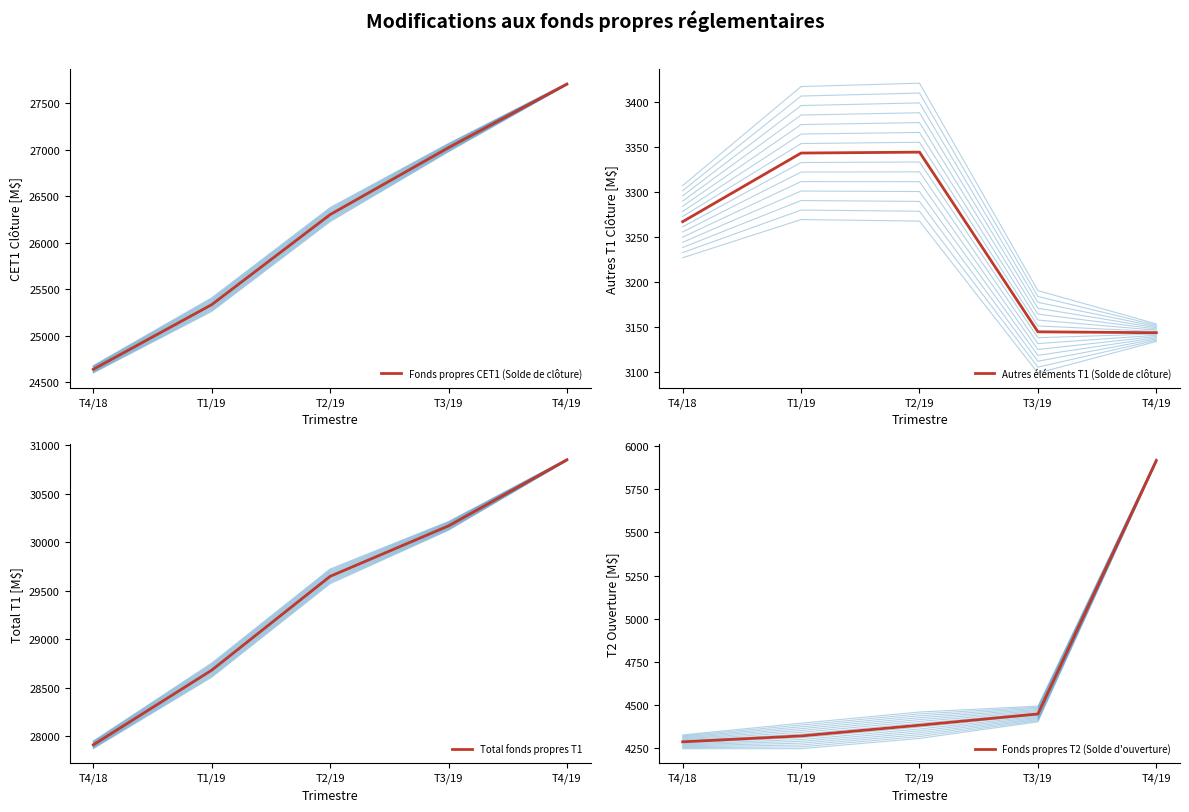

How many values in the Autres éléments T1 (Solde de clôture) series are below 3267?

2